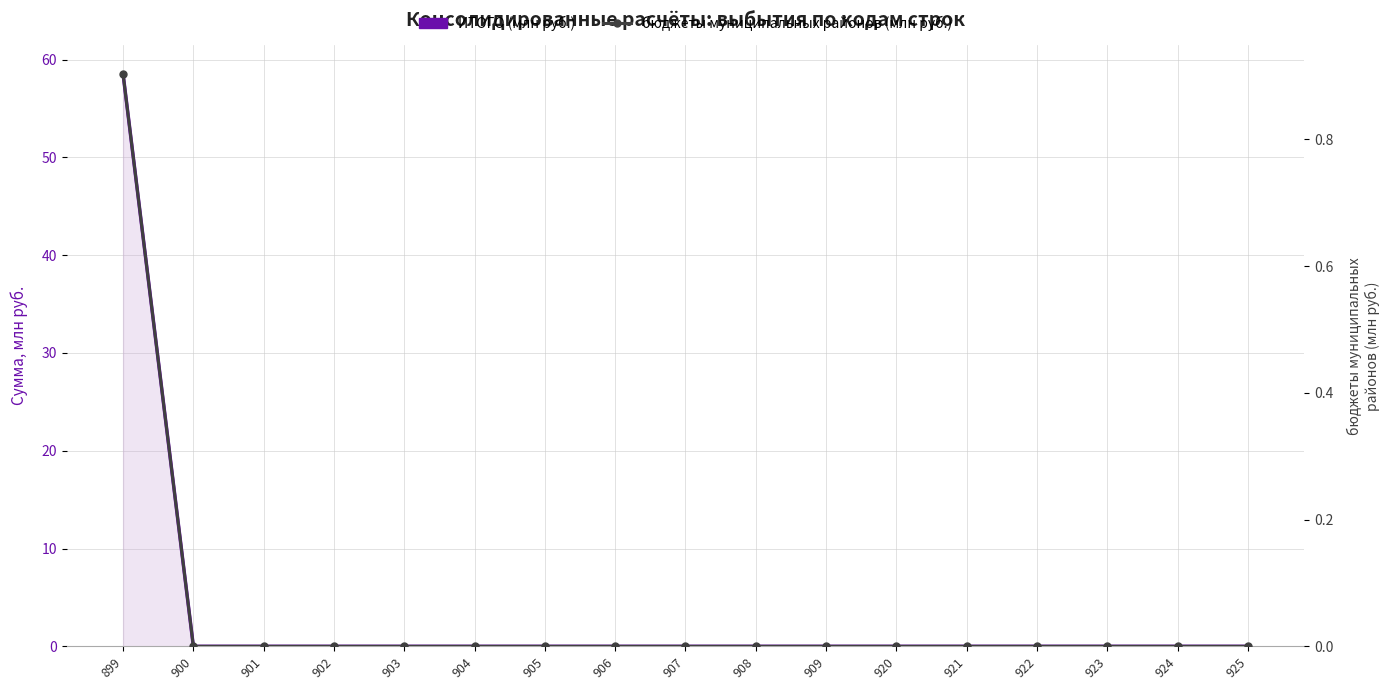

What is the greatest value displayed?

58.5